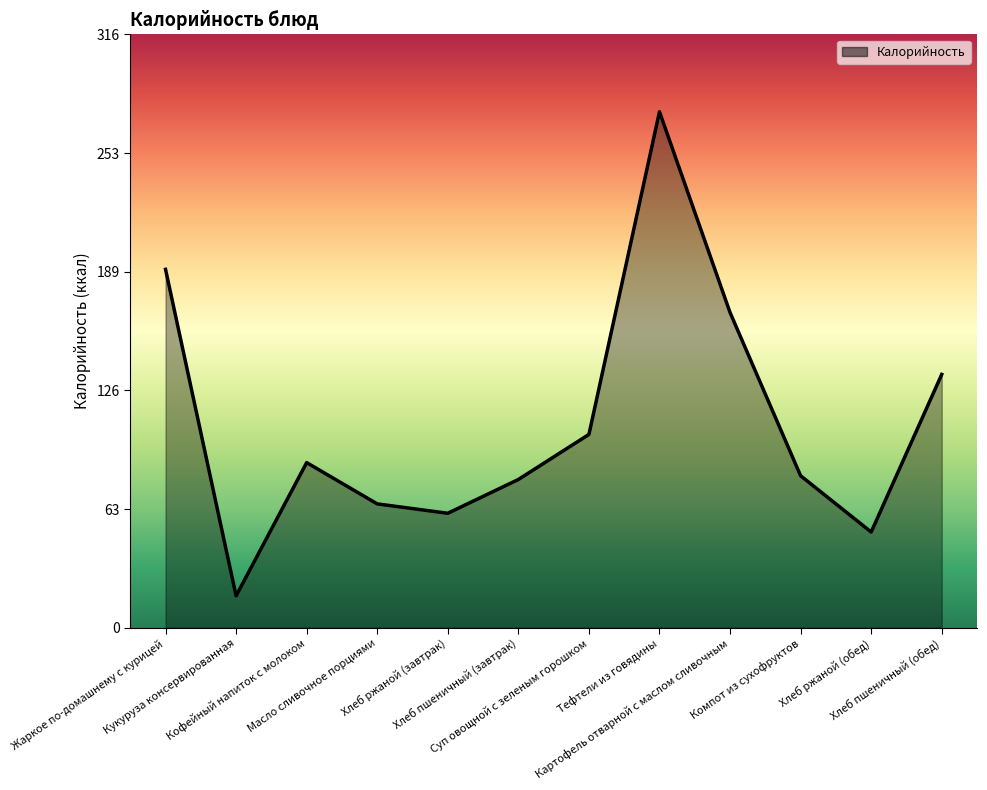

What is the difference between the maximum and minimum values?

258